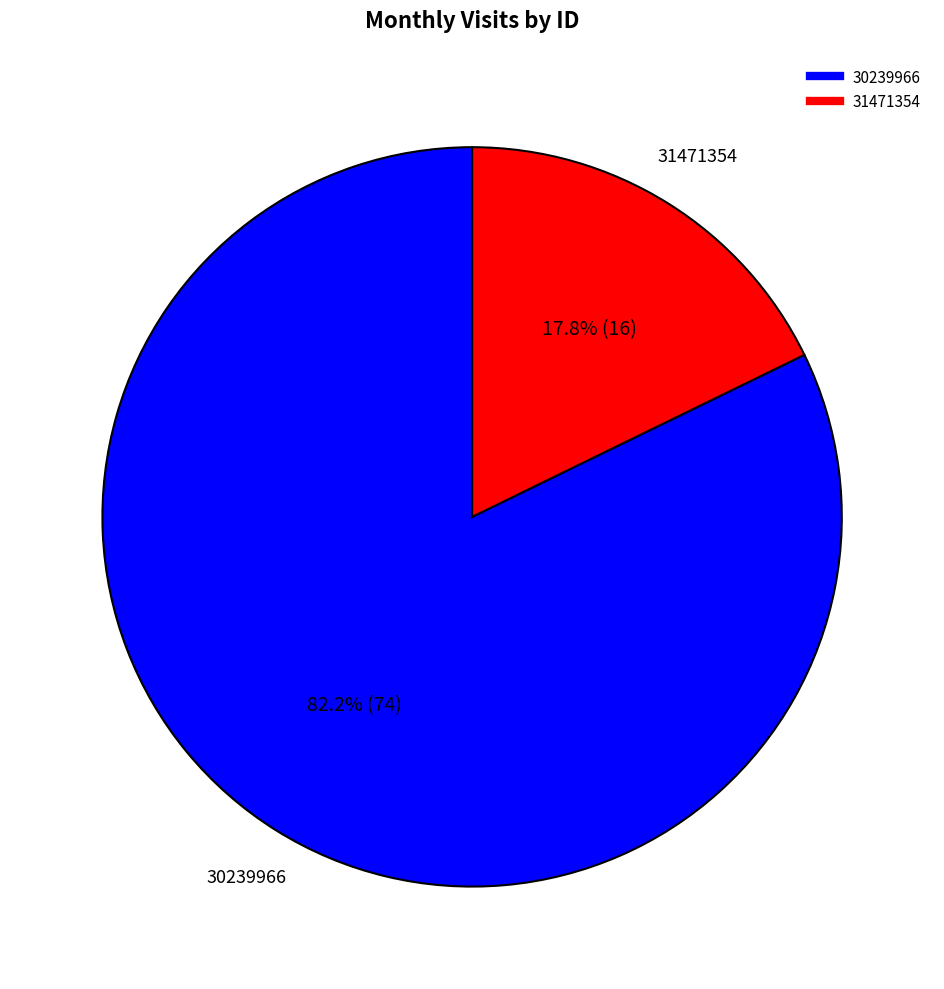

True or false: 31471354 accounts for 18% of the total.

True